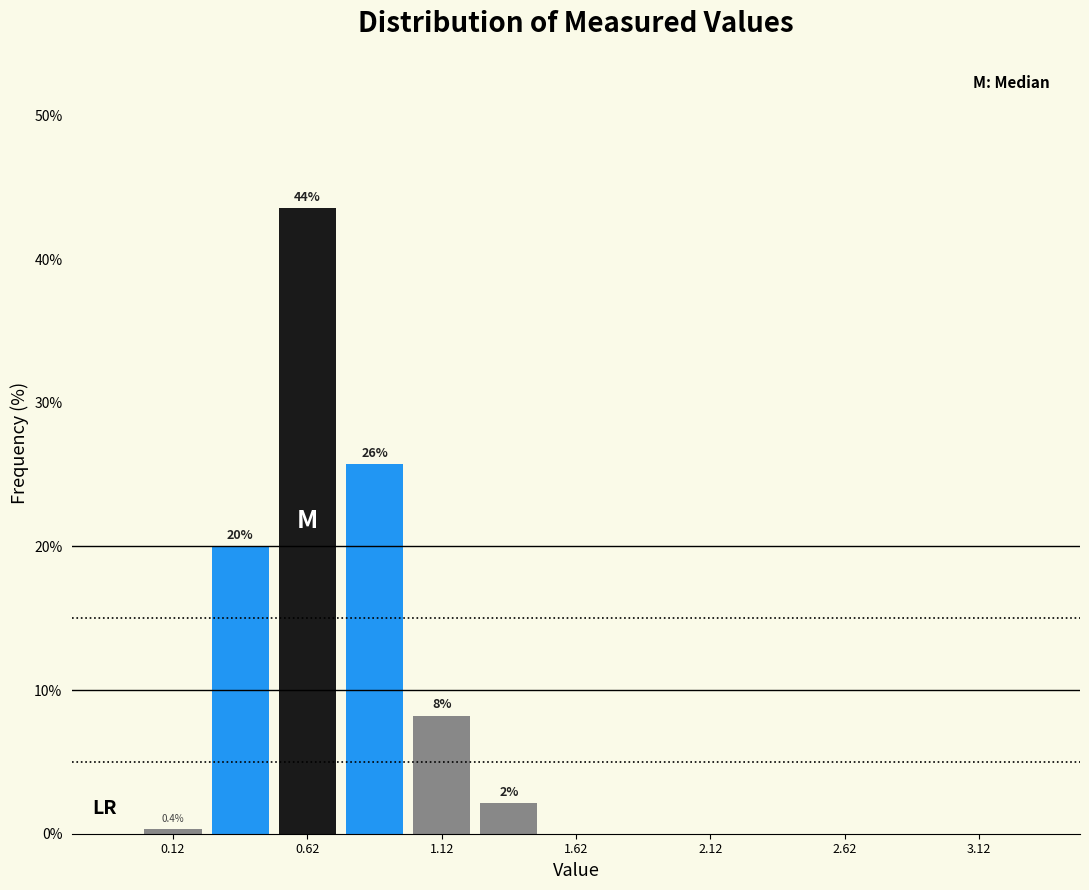

Which range on the x-axis has the tallest bar?

0.50 to 0.75